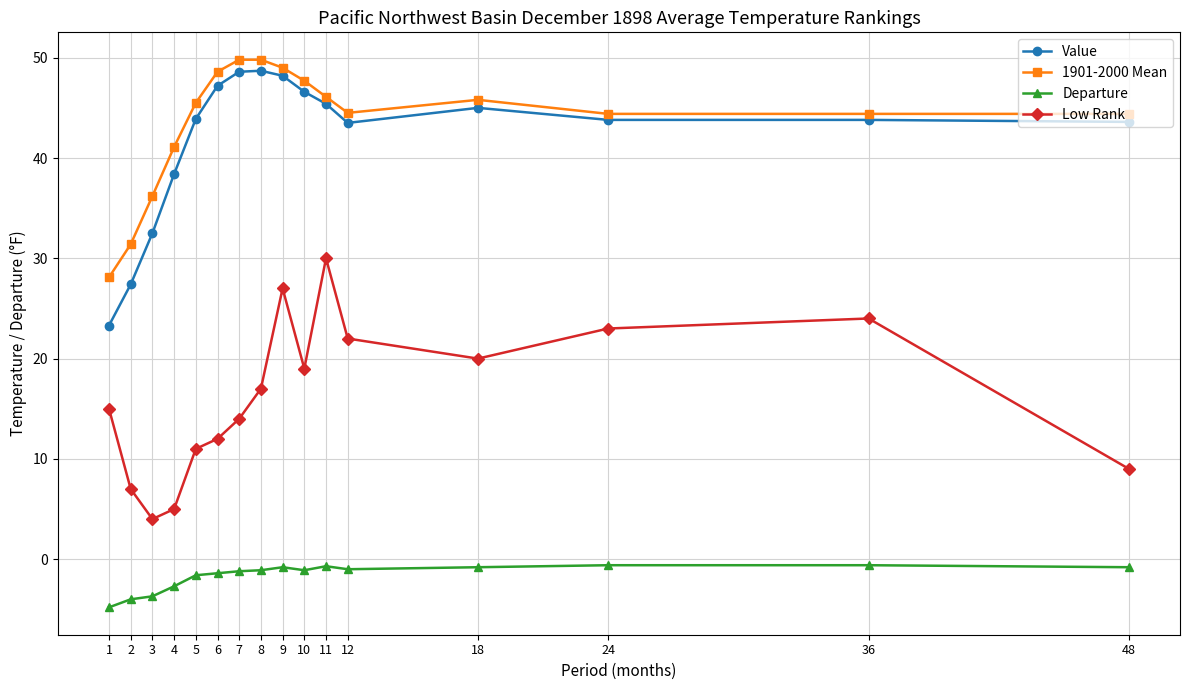

How many lines are shown in the chart?

4